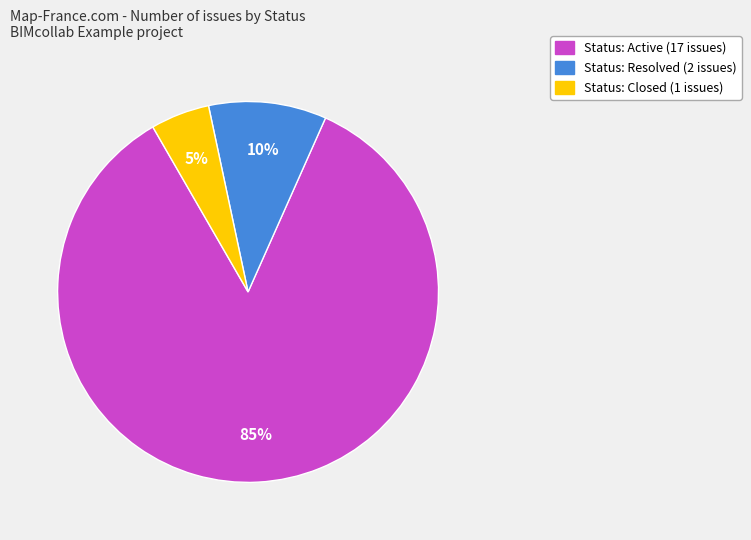

Which category has the smallest portion of the pie?

Status: Closed (1 issues)